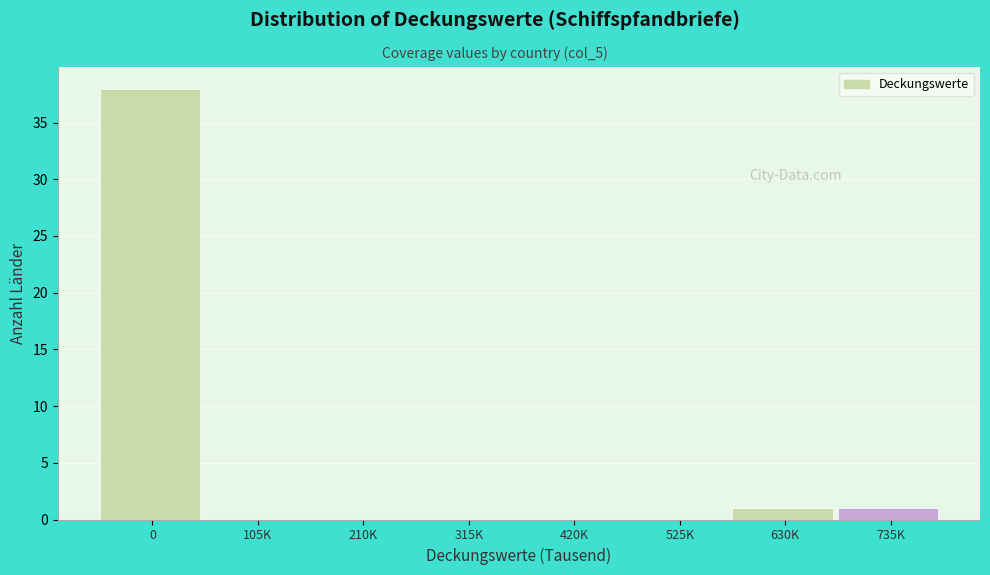

Reading left to right, extract all data points from this chart.

0=38	105K=0	210K=0	315K=0	420K=0	525K=0	630K=1	735K=1